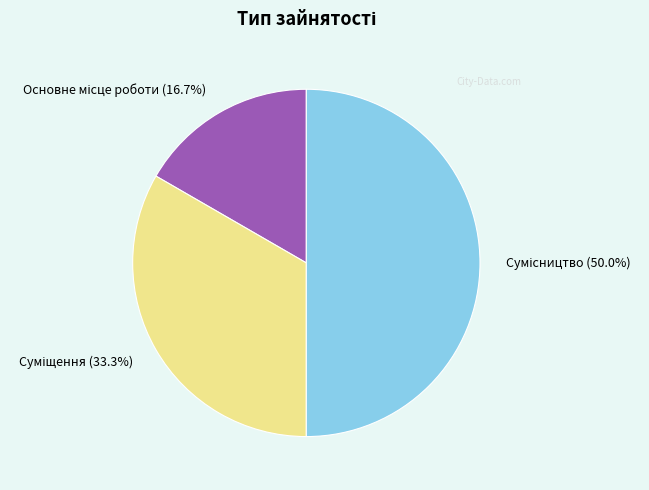

How many slices are in this pie chart?

3